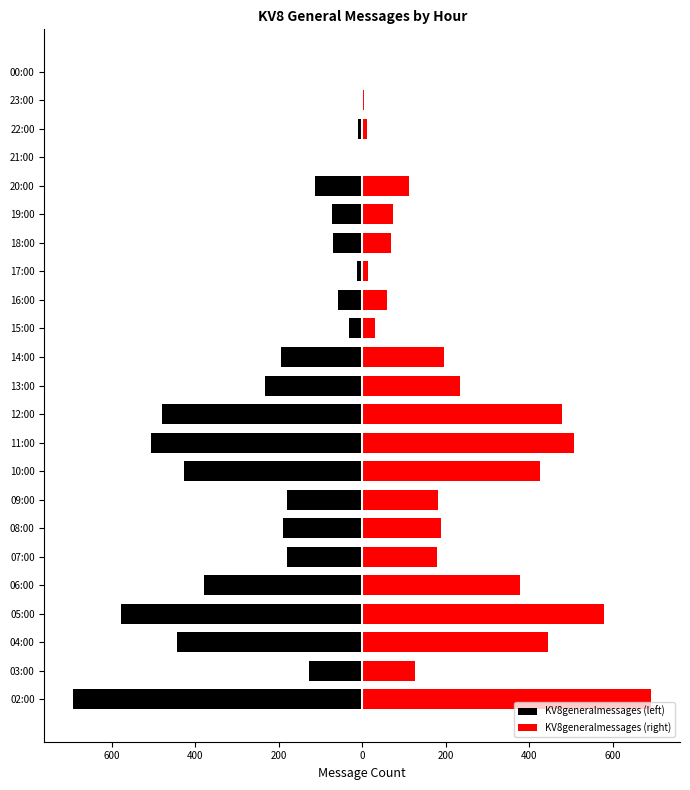

Is the value of KV8generalmessages (left) at 600 greater than the value of KV8generalmessages (right) at 0?

No